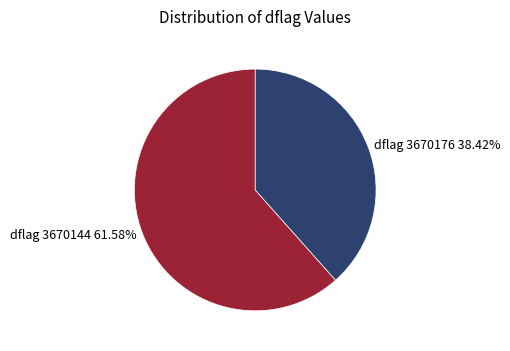

Is the sum of dflag 3670144 61.58% and dflag 3670176 38.42% greater than half?

Yes